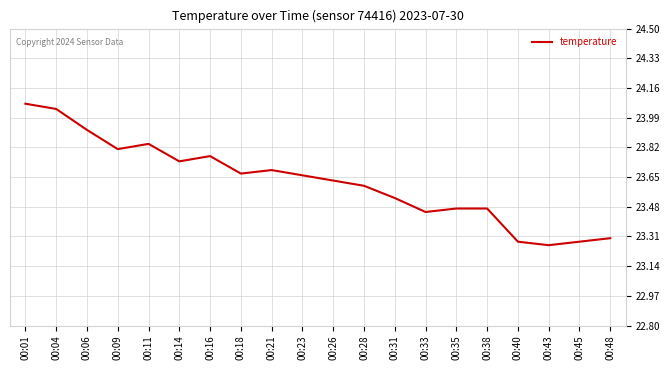

Between 00:14 and 00:16, which is larger?

00:16